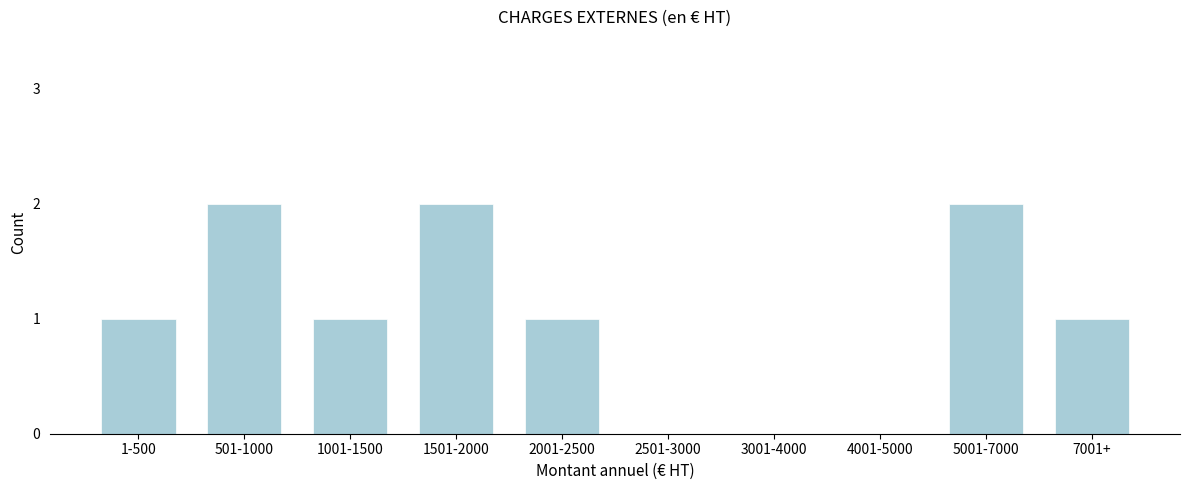

Reading right to left, what are all the values shown in this chart?

7001+=1	5001-7000=2	4001-5000=0	3001-4000=0	2501-3000=0	2001-2500=1	1501-2000=2	1001-1500=1	501-1000=2	1-500=1